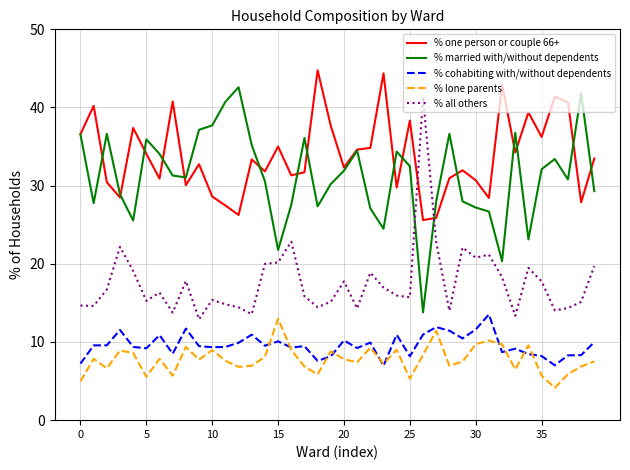

True or false: % all others and % lone parents intersect in this chart.

False